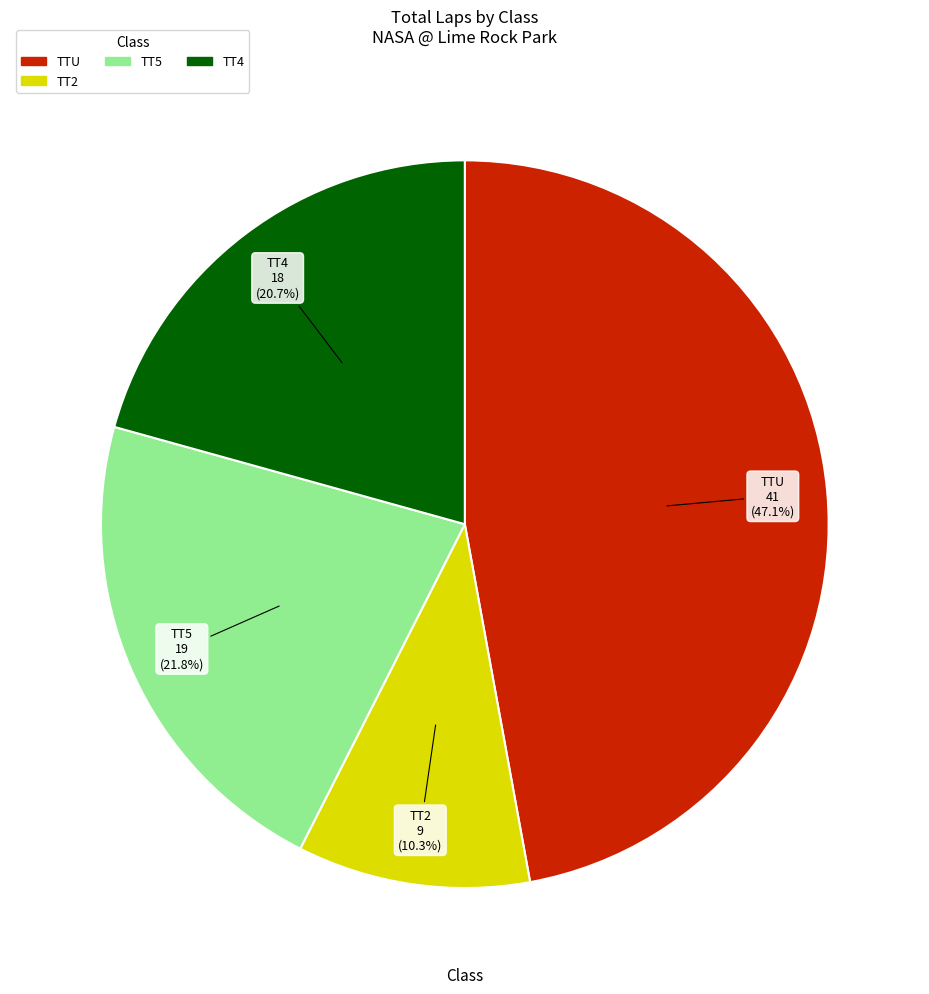

Is there any slice that represents more than half of the pie?

No